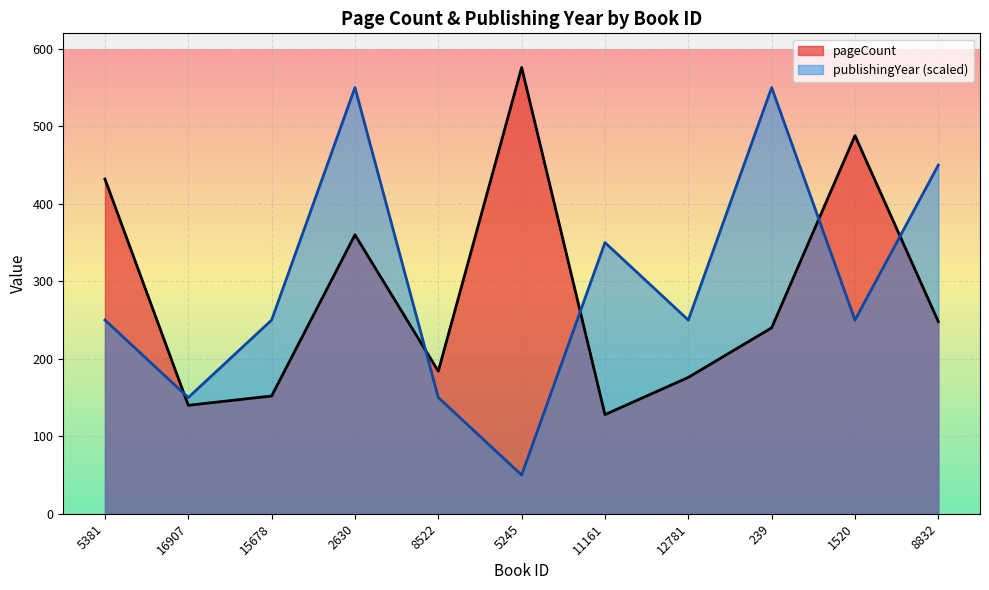

Is the value of pageCount at 5245 greater than the value of publishingYear at 8522?

Yes